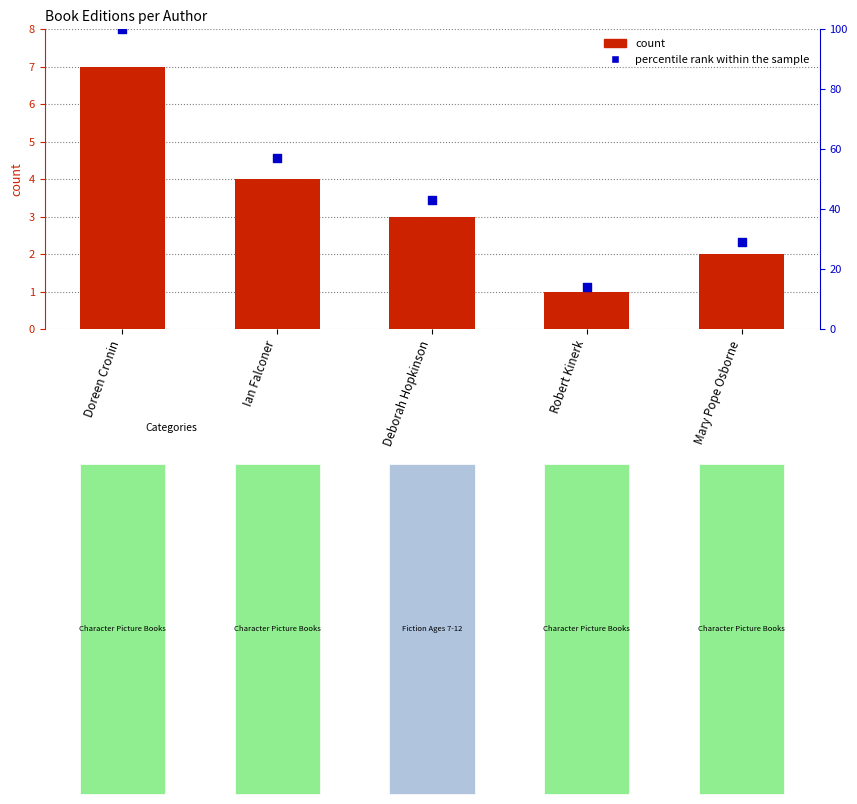

Which series has the largest total across all categories?

percentile rank within the sample